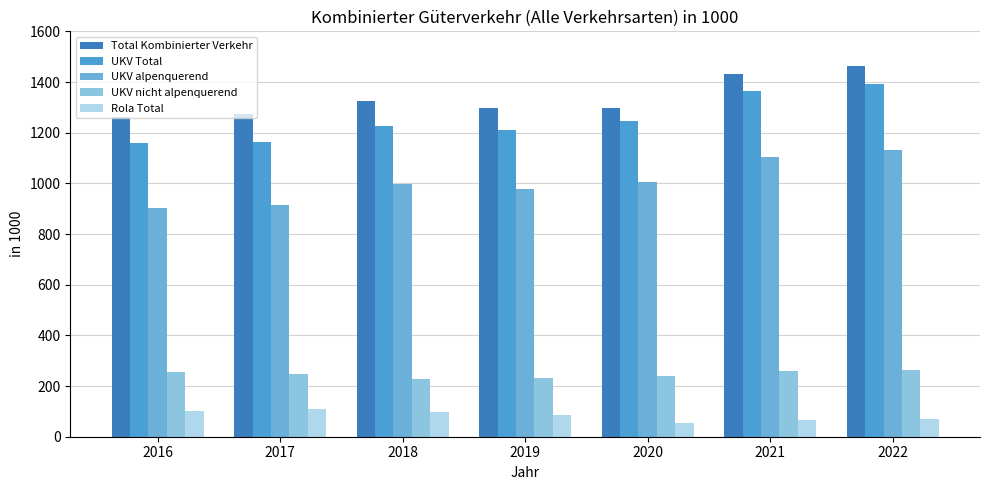

How many bars are there in total?

35